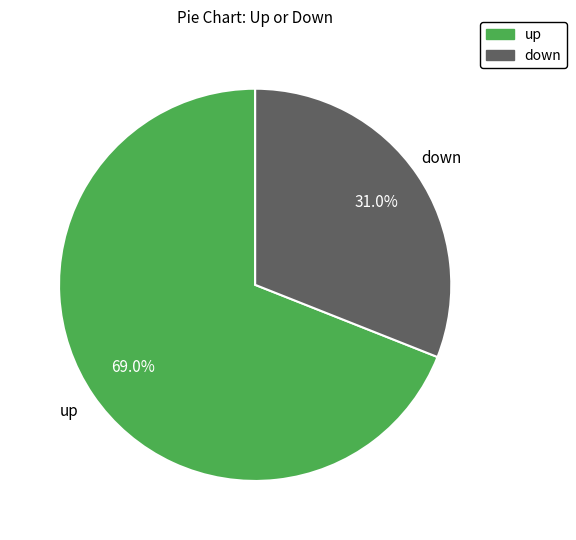

Approximately how many times larger is the value at up compared to down?

2.2